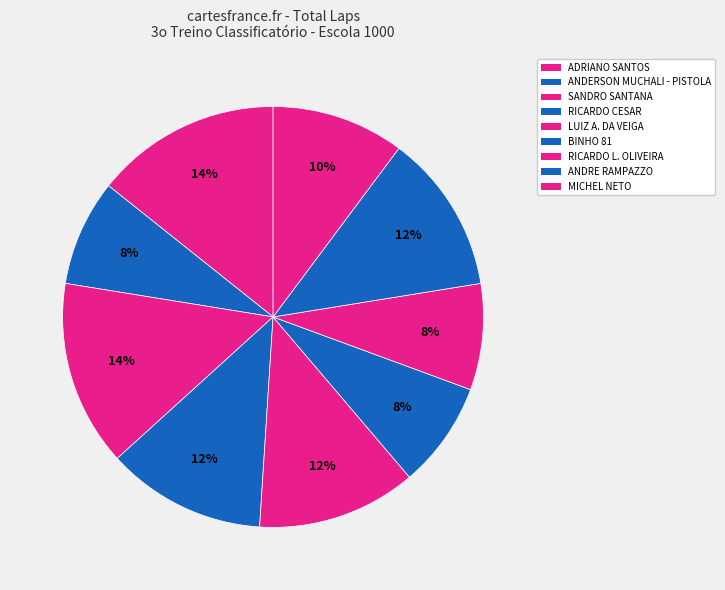

How many slices are in this pie chart?

9